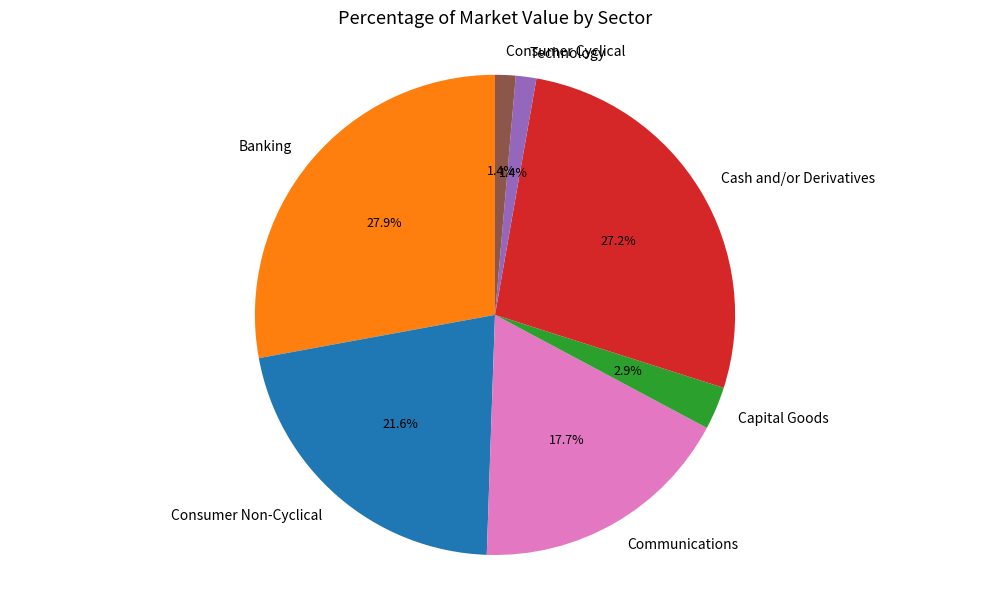

What percentage is NOT represented by Technology?

98.6%